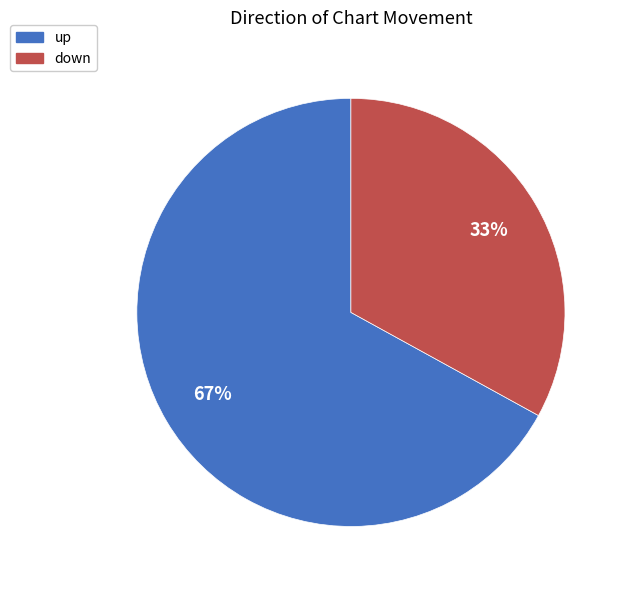

To the nearest percent, what is the difference between the largest and smallest slice percentages?

34%